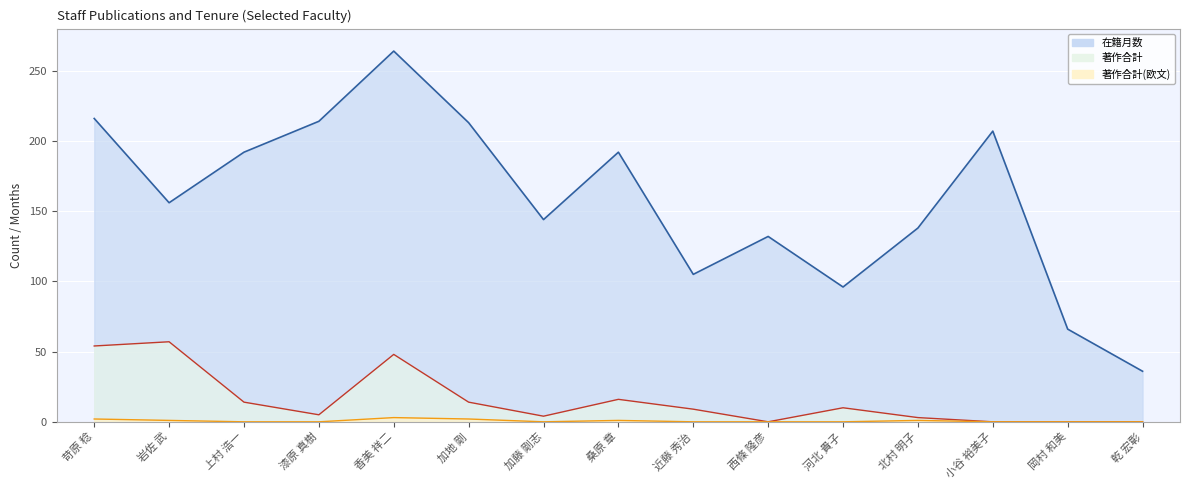

Rank the series at 乾 宏彰 from highest to lowest value.

在籍月数 (line), 著作合計 (line), 著作合計(欧文) (line)